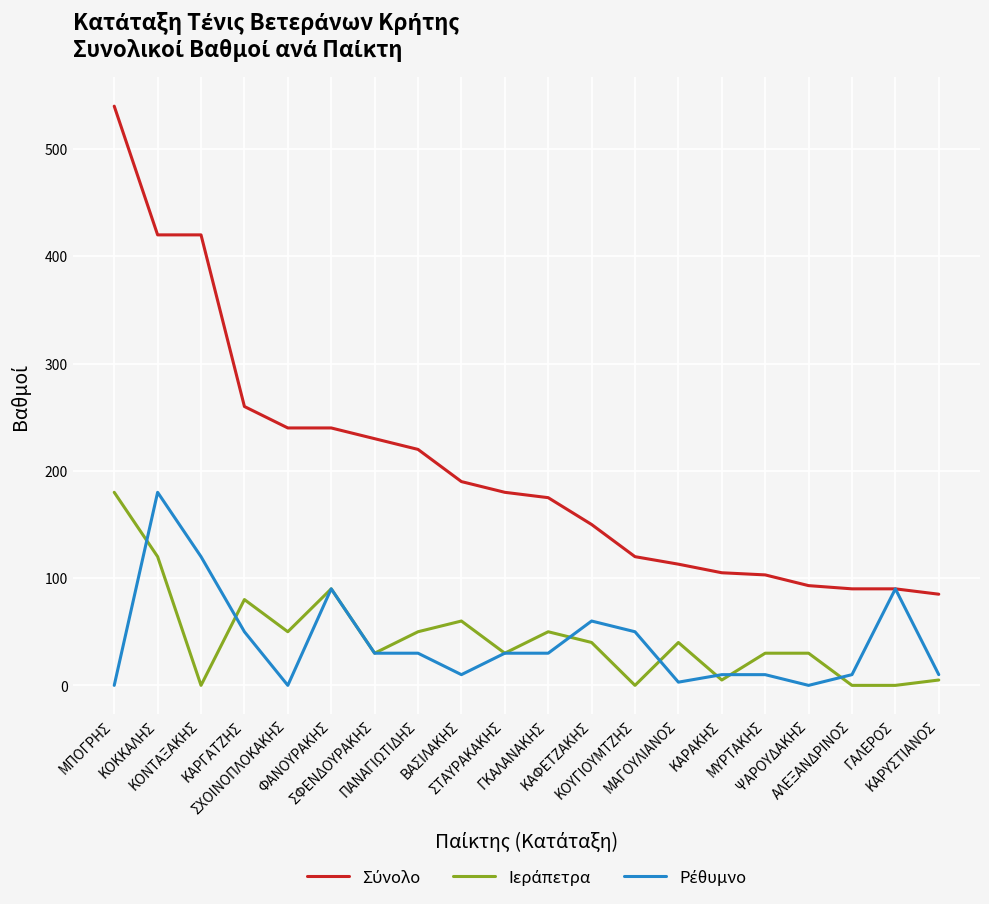

How many lines are shown in the chart?

3